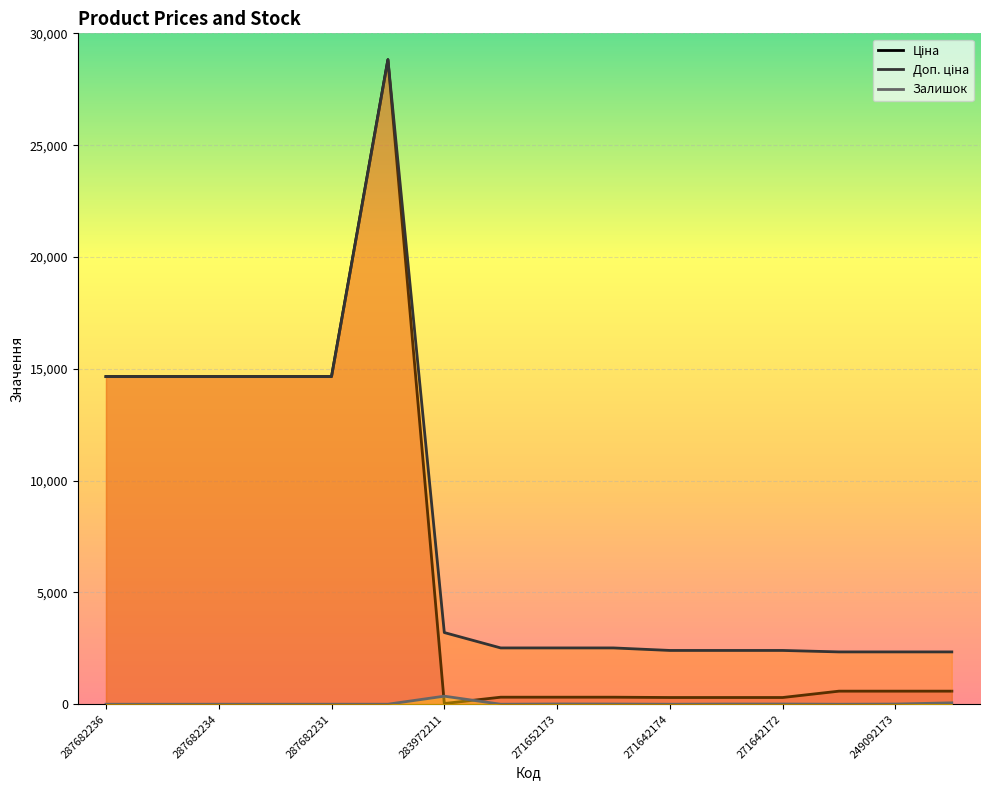

How many lines are shown in the chart?

3